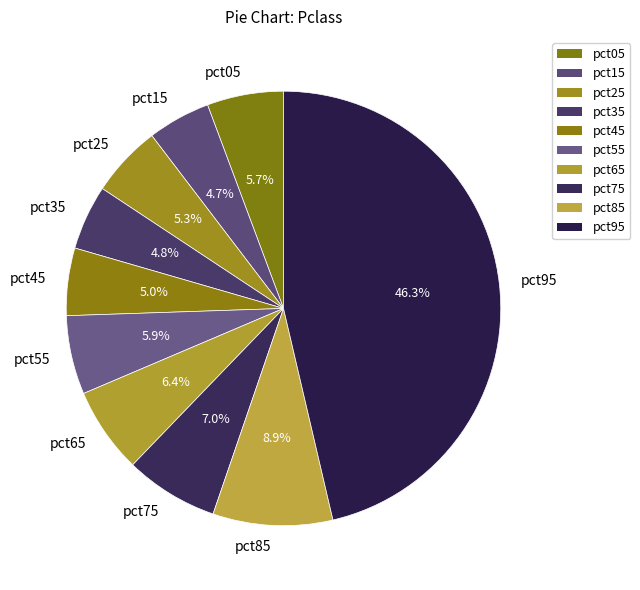

Which slice is the largest?

pct95